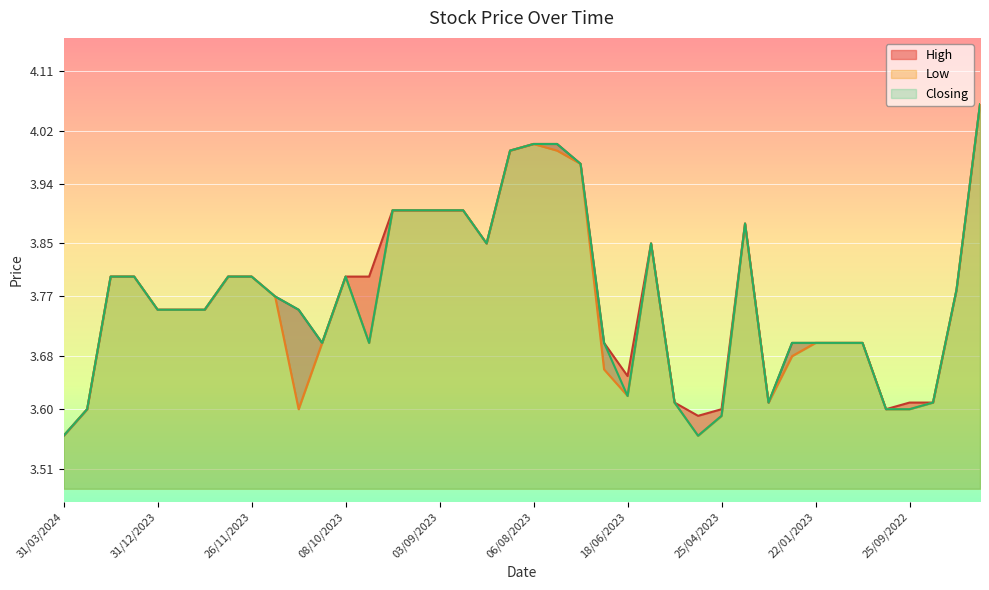

What are all the series names shown in the legend?

High, Low, Closing